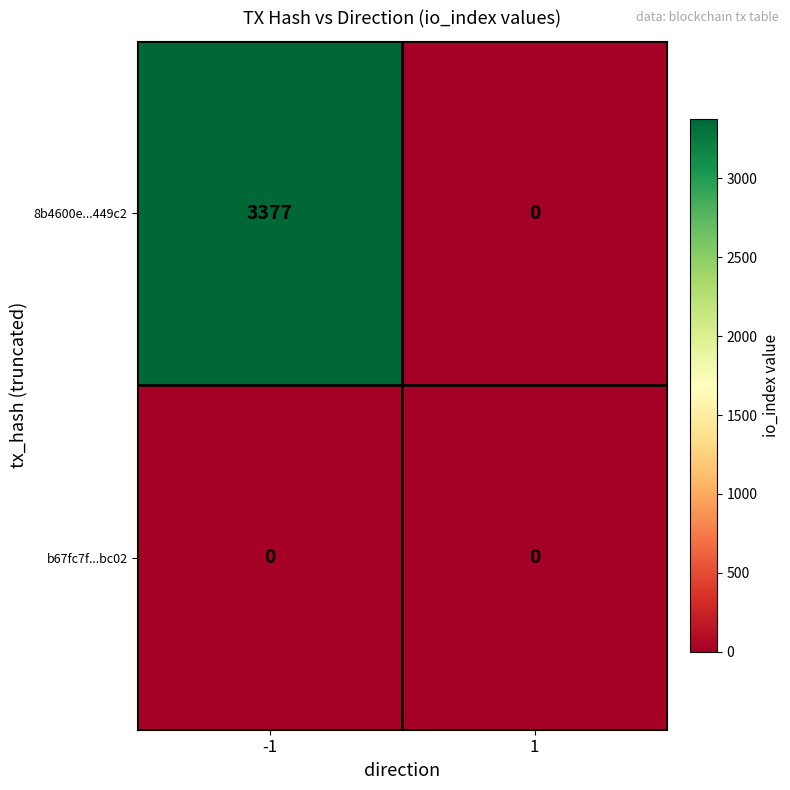

List the series in order of their peak value, highest first.

8b4600e...449c2, b67fc7f...bc02